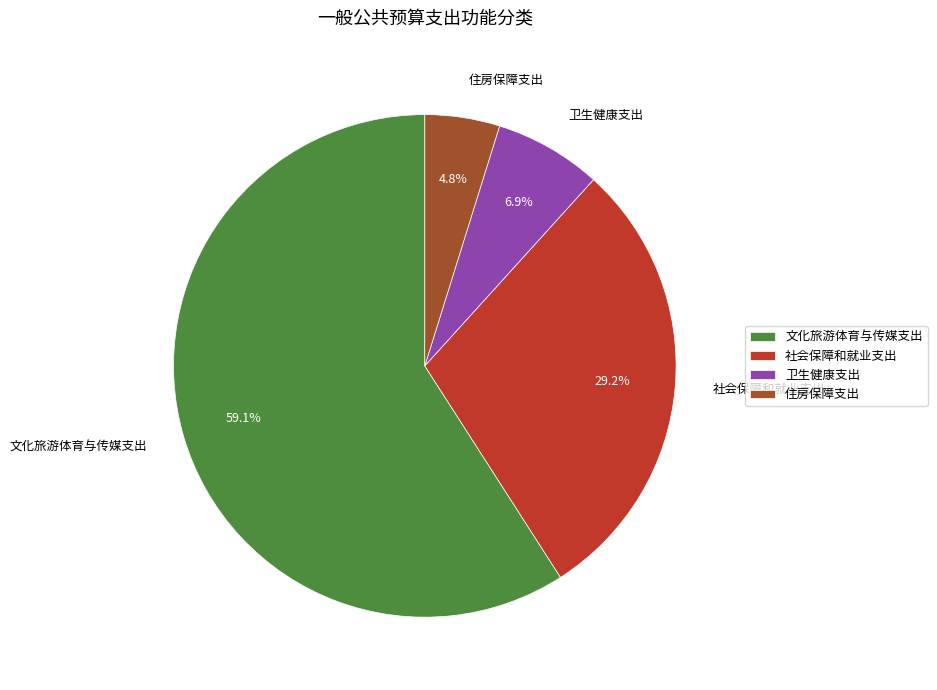

Which category has the biggest portion of the pie?

文化旅游体育与传媒支出